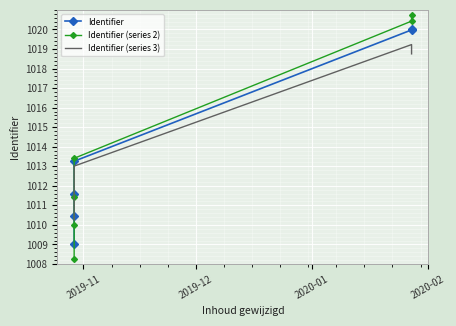

List the series in order of their peak value, highest first.

Identifier (series 2), Identifier, Identifier (series 3)